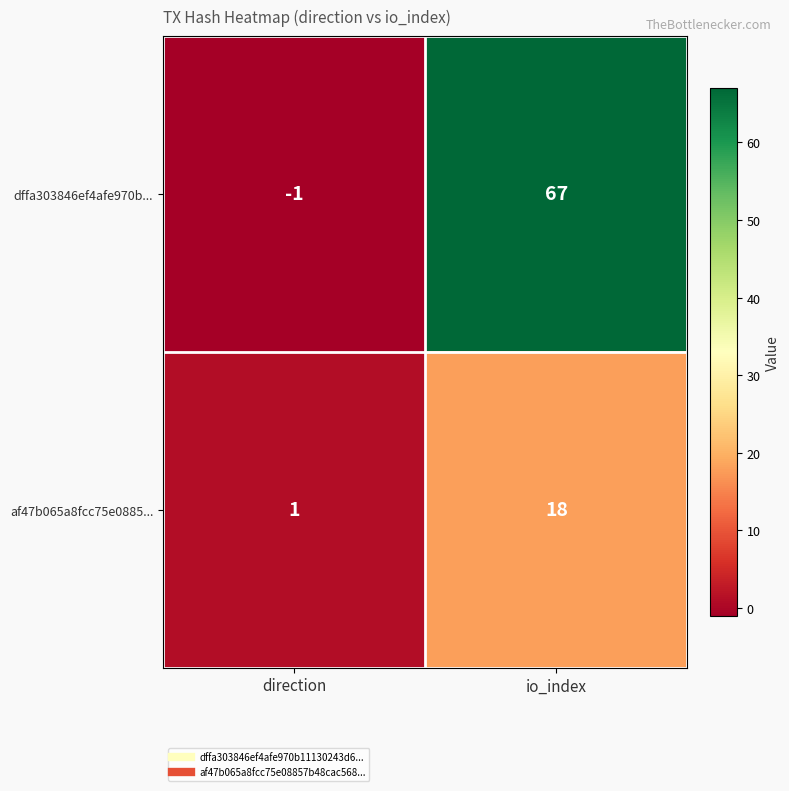

Reading left to right, transcribe all the data shown in this chart.

dffa303846ef4afe970b...: direction=-1	io_index=67
af47b065a8fcc75e0885...: direction=1	io_index=18